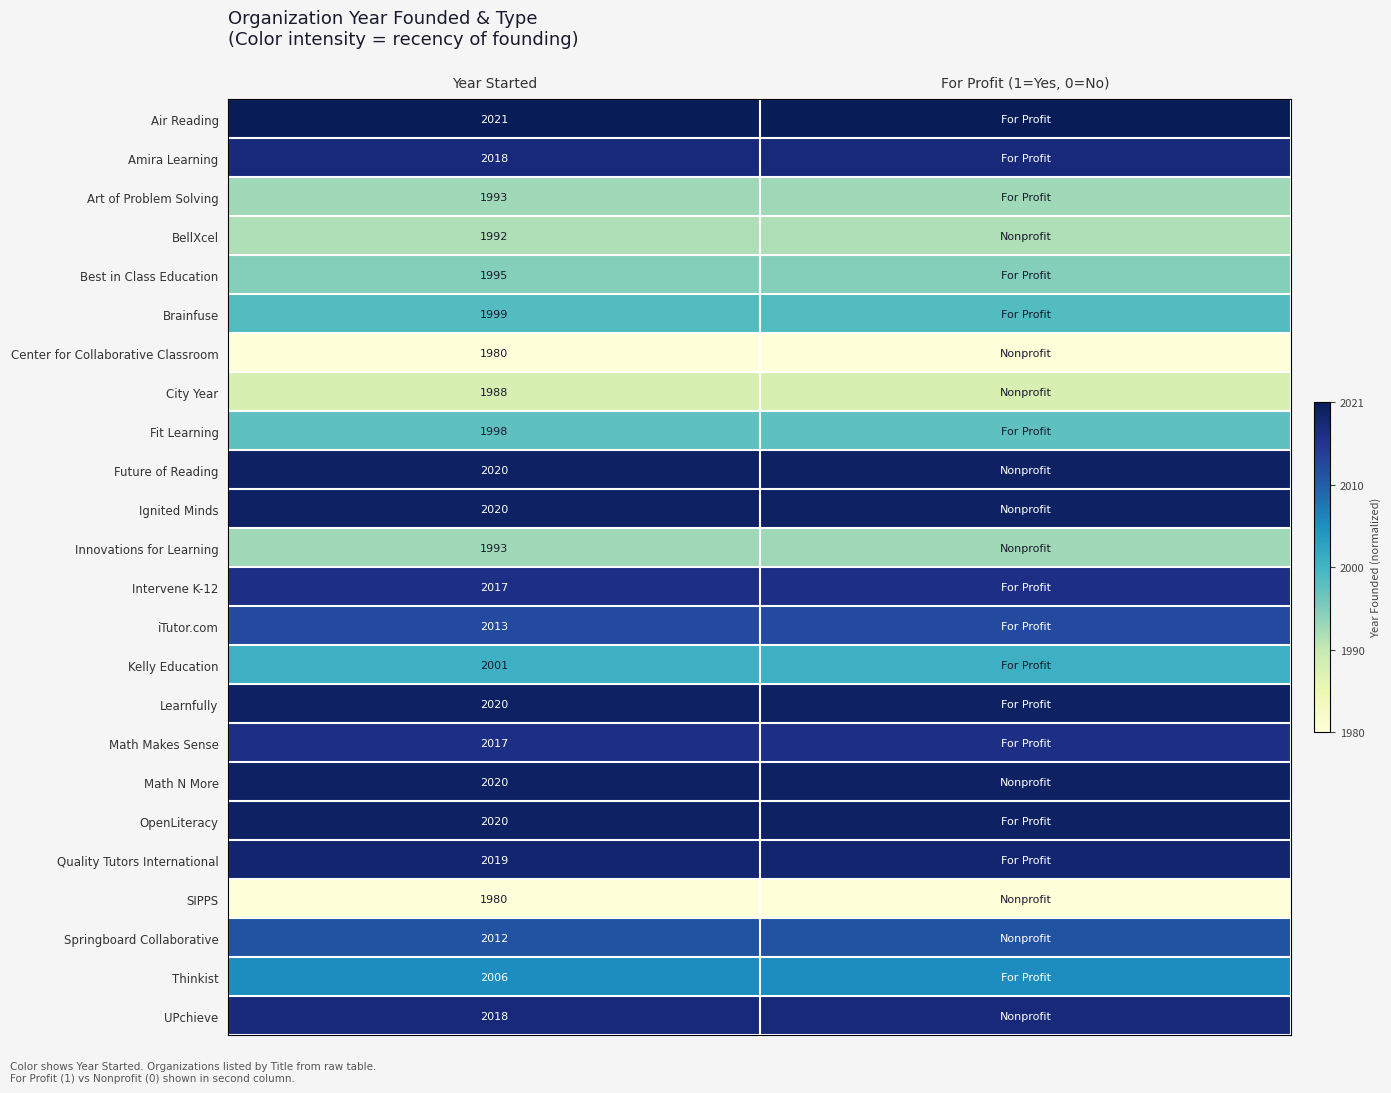

Is the value of iTutor.com at Year Started greater than the value of Fit Learning at Year Started?

Yes